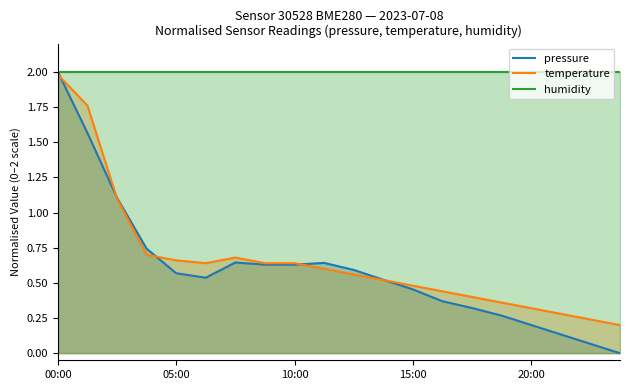

Does the chart have visible grid lines?

No